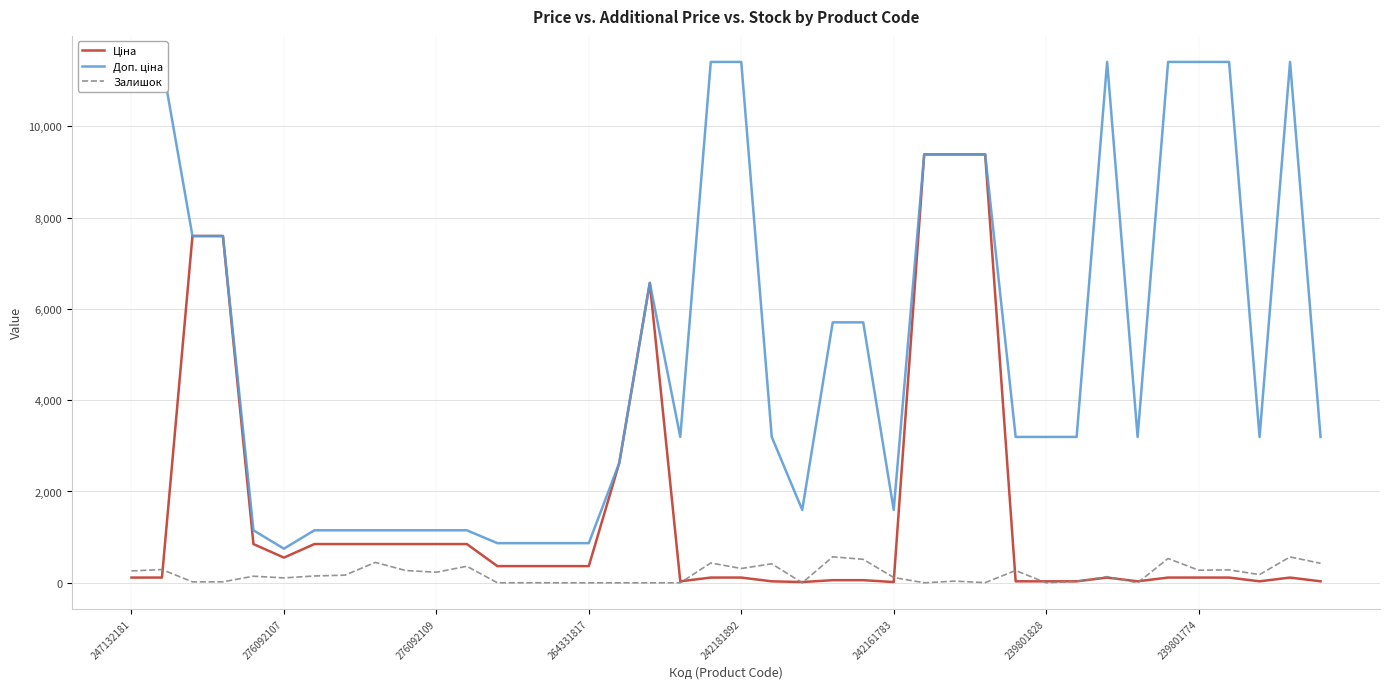

After their last crossing, which series has the higher values: Ціна or Залишок?

Залишок